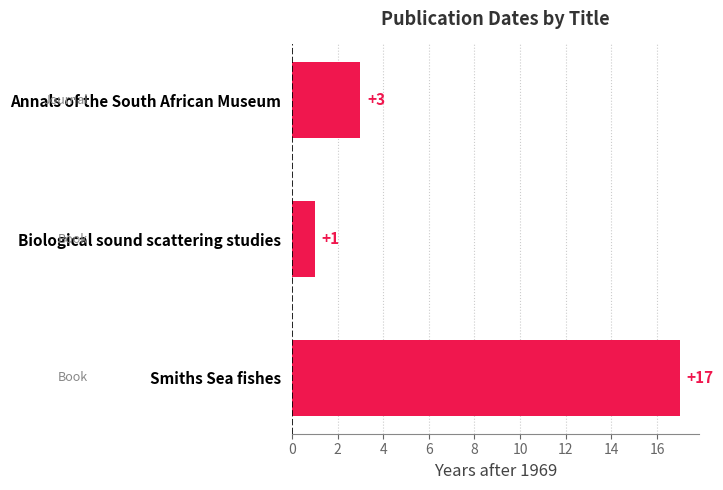

List the labels in order of value, largest first.

Smiths Sea fishes, Annals of the South African Museum, Biological sound scattering studies